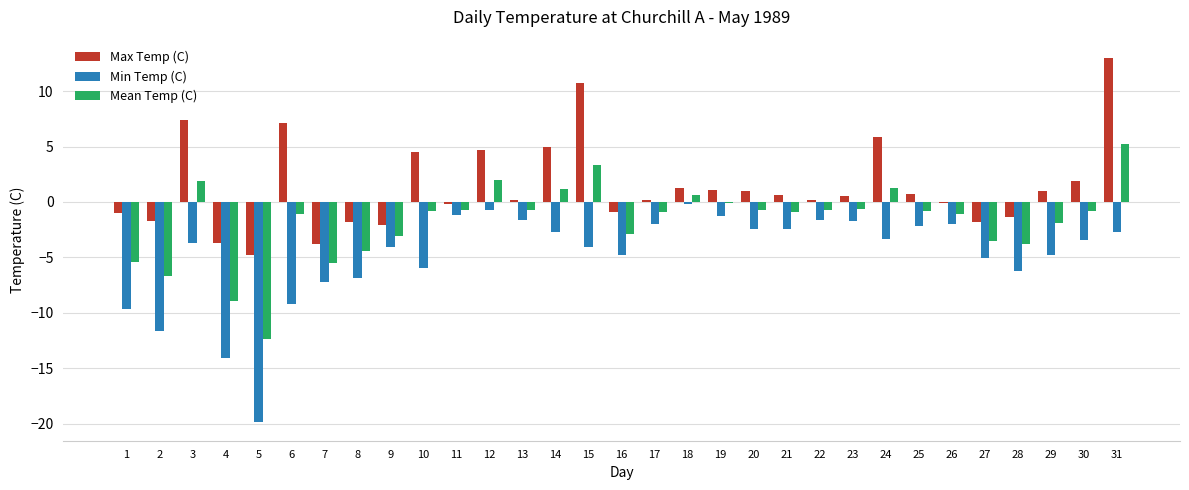

What is the total value across all series at 29?

-5.7